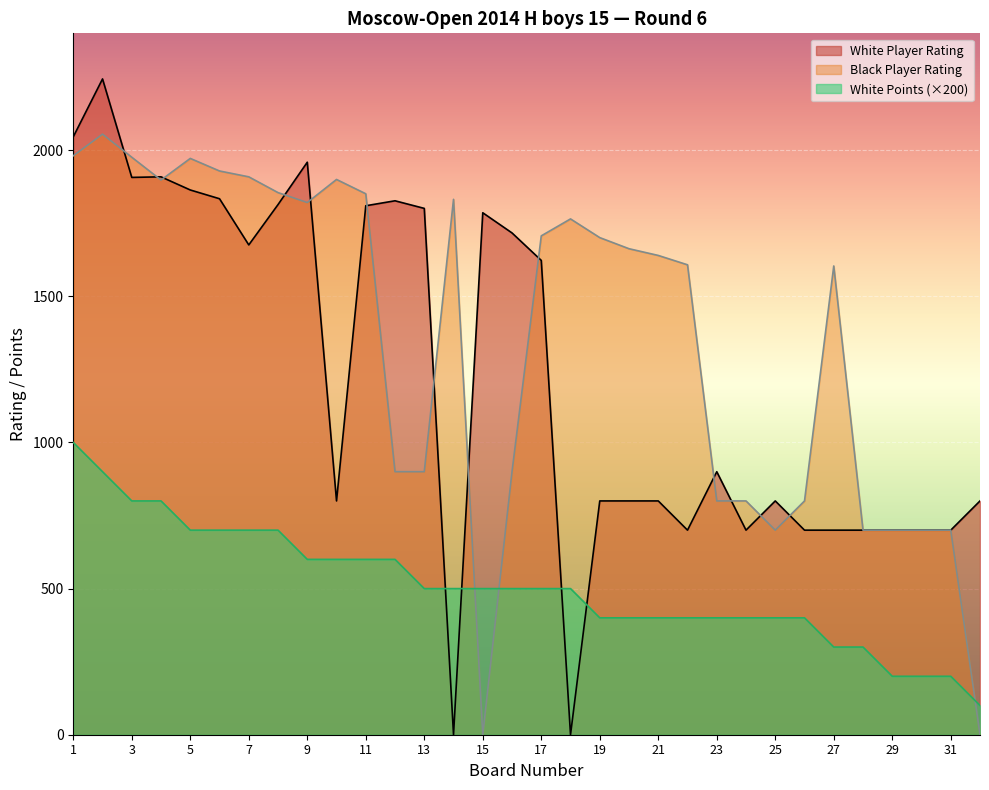

Does the chart display data point markers on the line(s)?

No